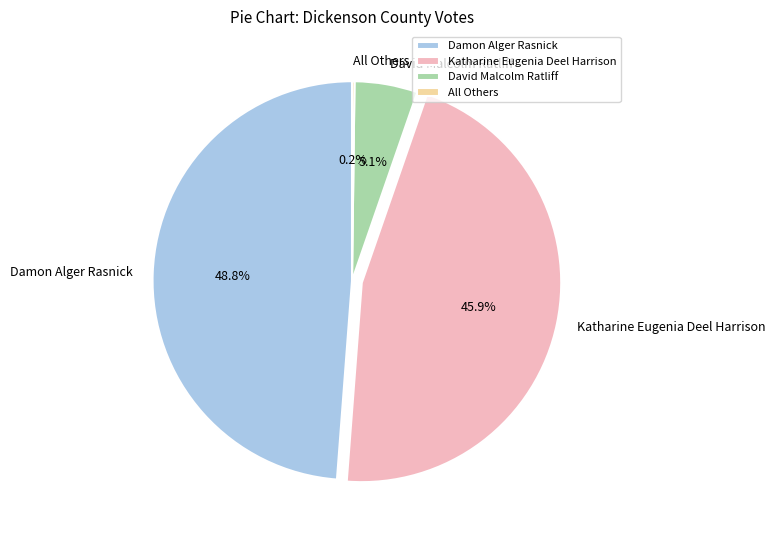

To the nearest percent, what percentage of the pie is David Malcolm Ratliff?

5%